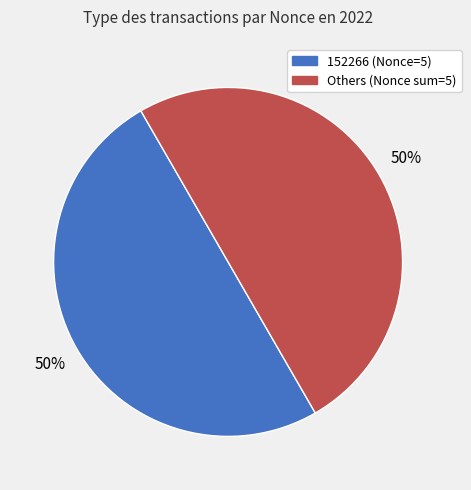

To the nearest percent, what is the average slice percentage?

50%